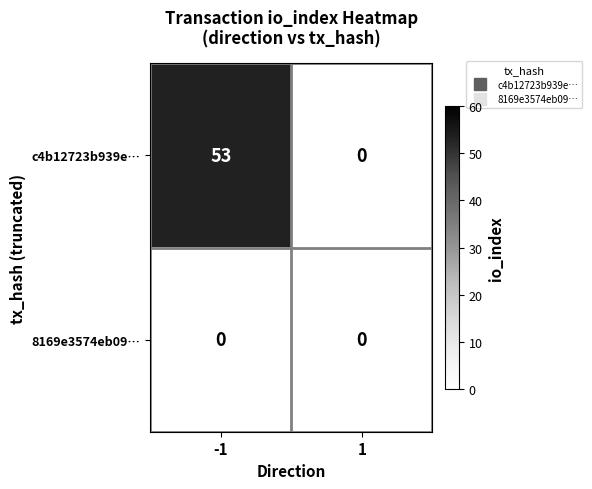

The 8169e3574eb09… series shows 0 at 1. True or false?

True